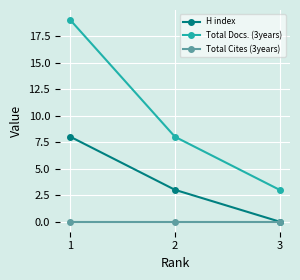

Reading left to right, transcribe all the data shown in this chart.

H index: 8	3	0
Total Docs. (3years): 19	8	3
Total Cites (3years): 0	0	0